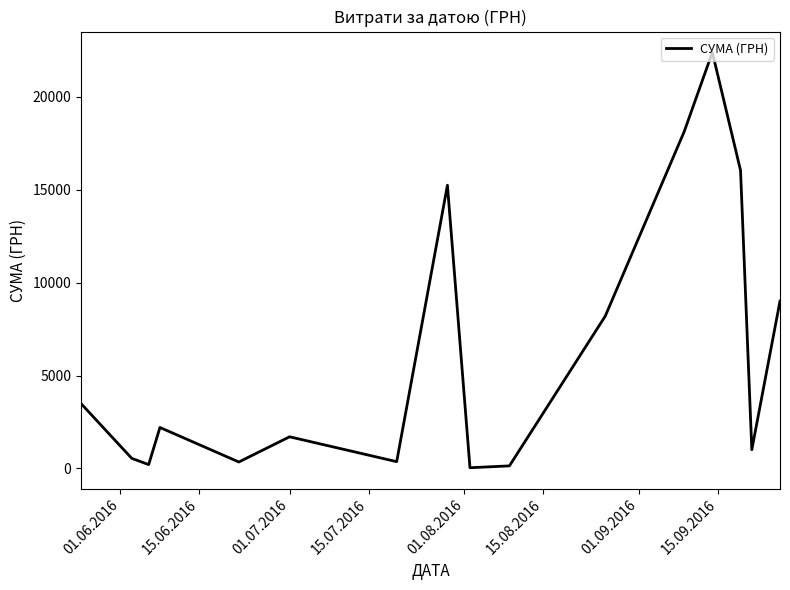

What is the maximum value shown in the chart?

22400.7